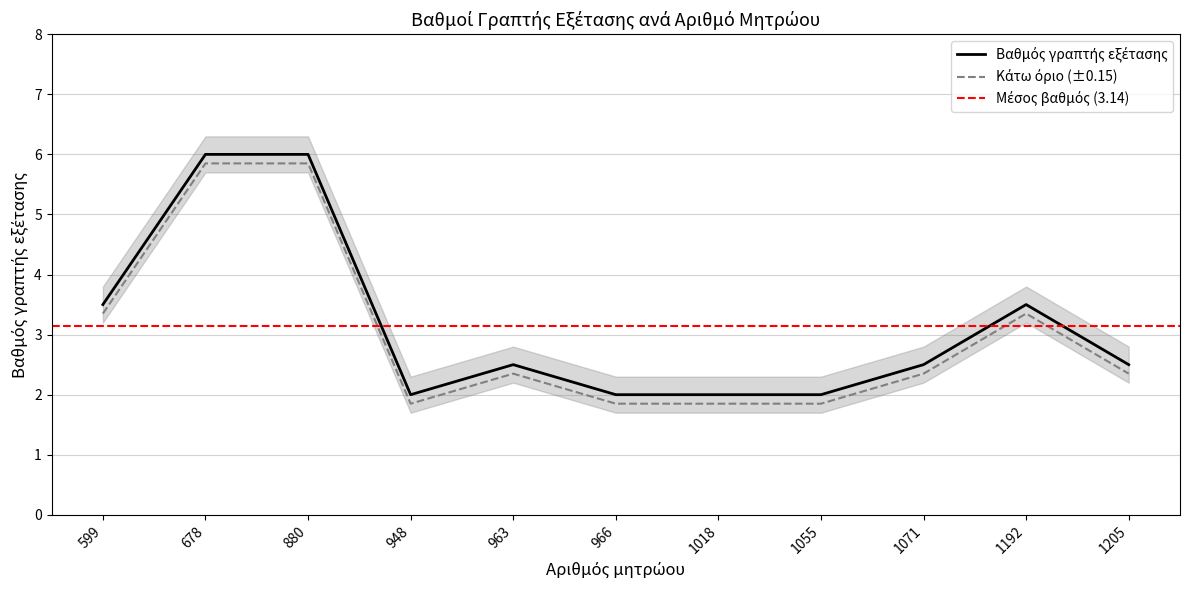

How many interior local peaks (higher than both neighbors) does the data have?

2